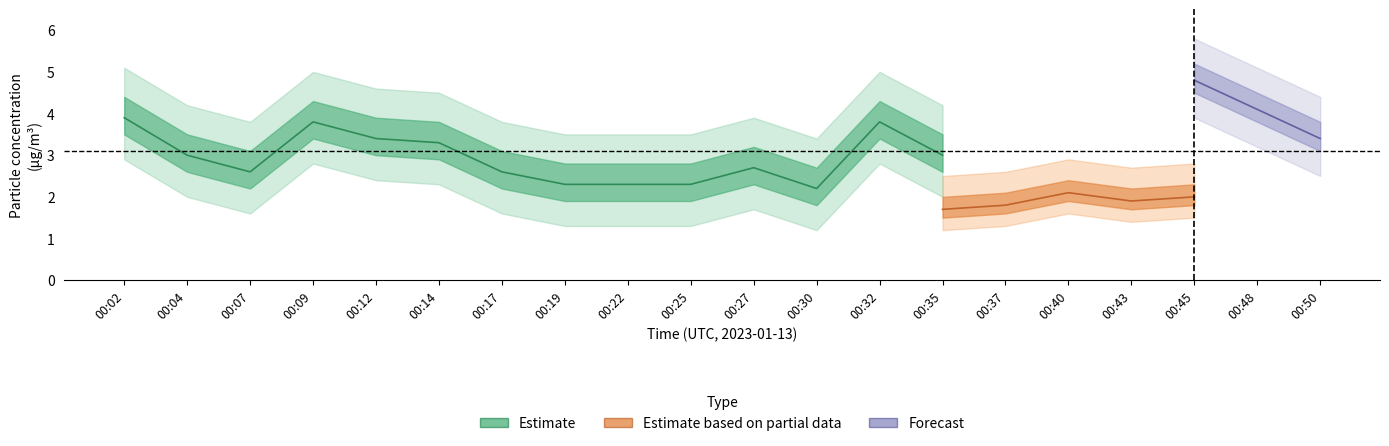

At which category does P1_mid reach its first local peak?

00:09